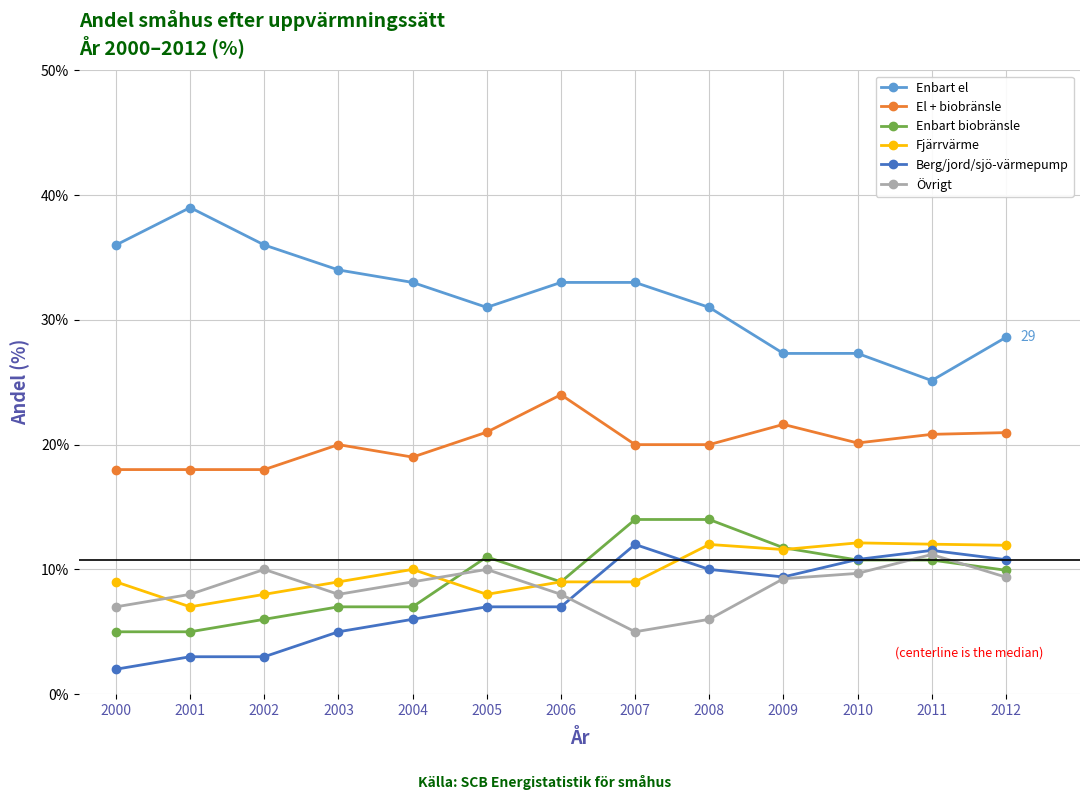

Read the Berg/jord/sjö-värmepump value at 2006.

7.0